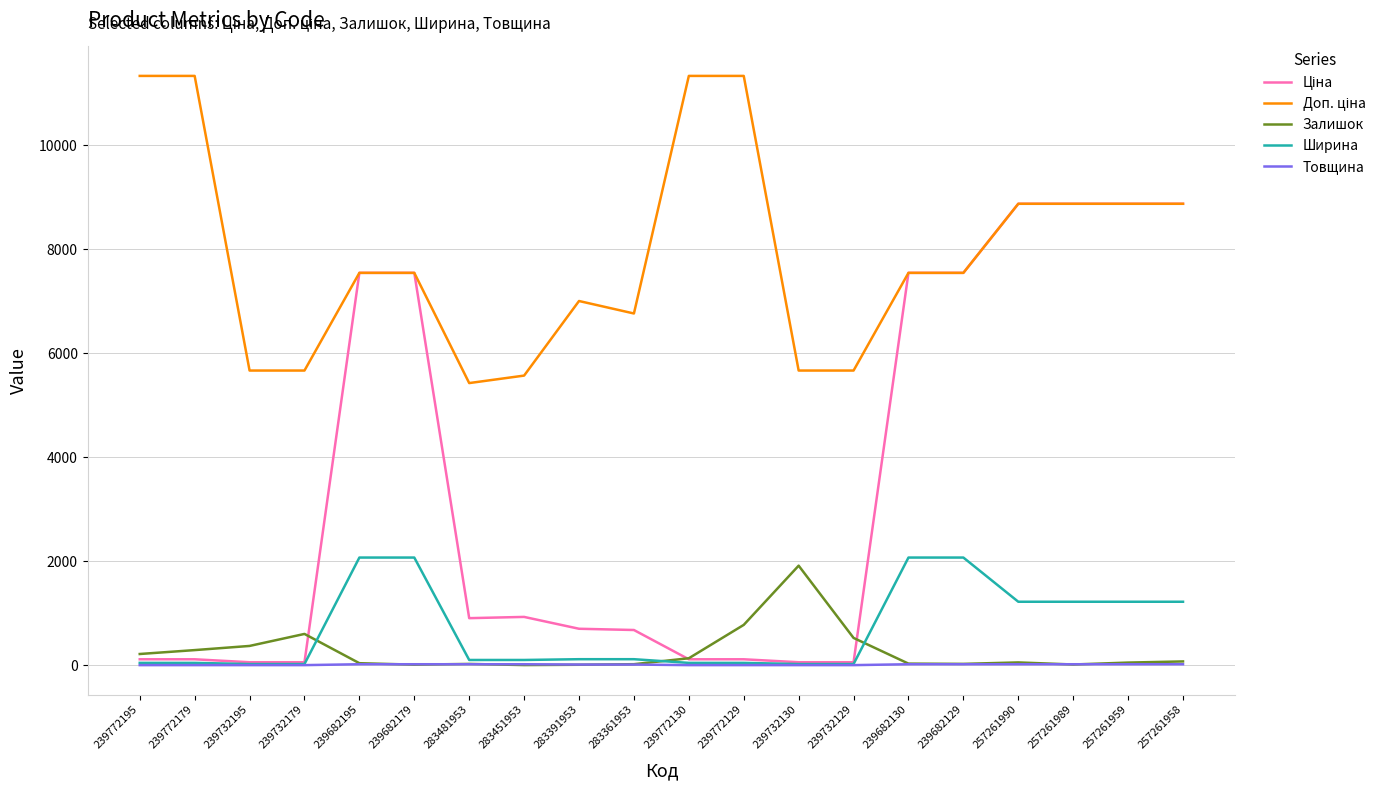

What is the maximum value shown in the chart?

11334.0